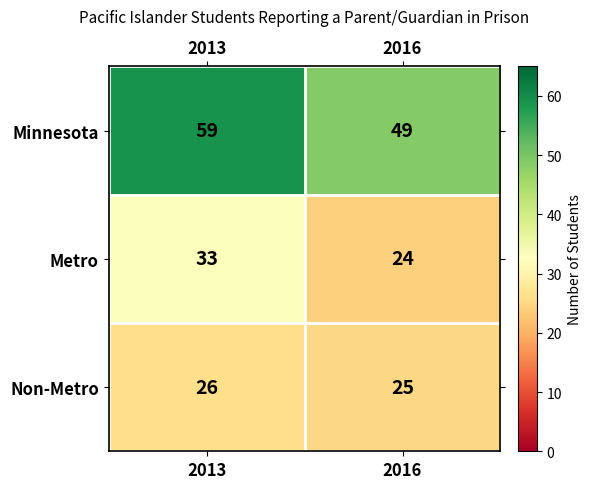

True or false: Metro has a value of 33 at 2013.

True